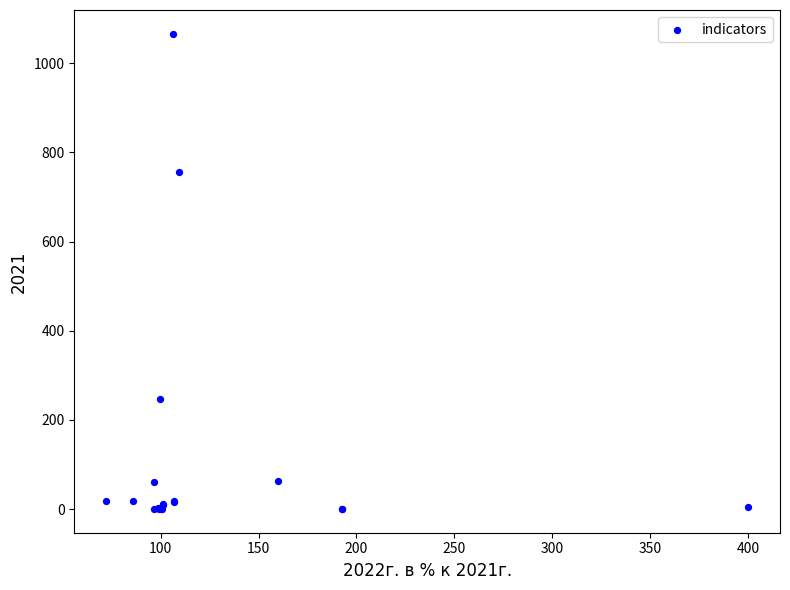

What Y value in the scatter plot is closest to 533?

756.0